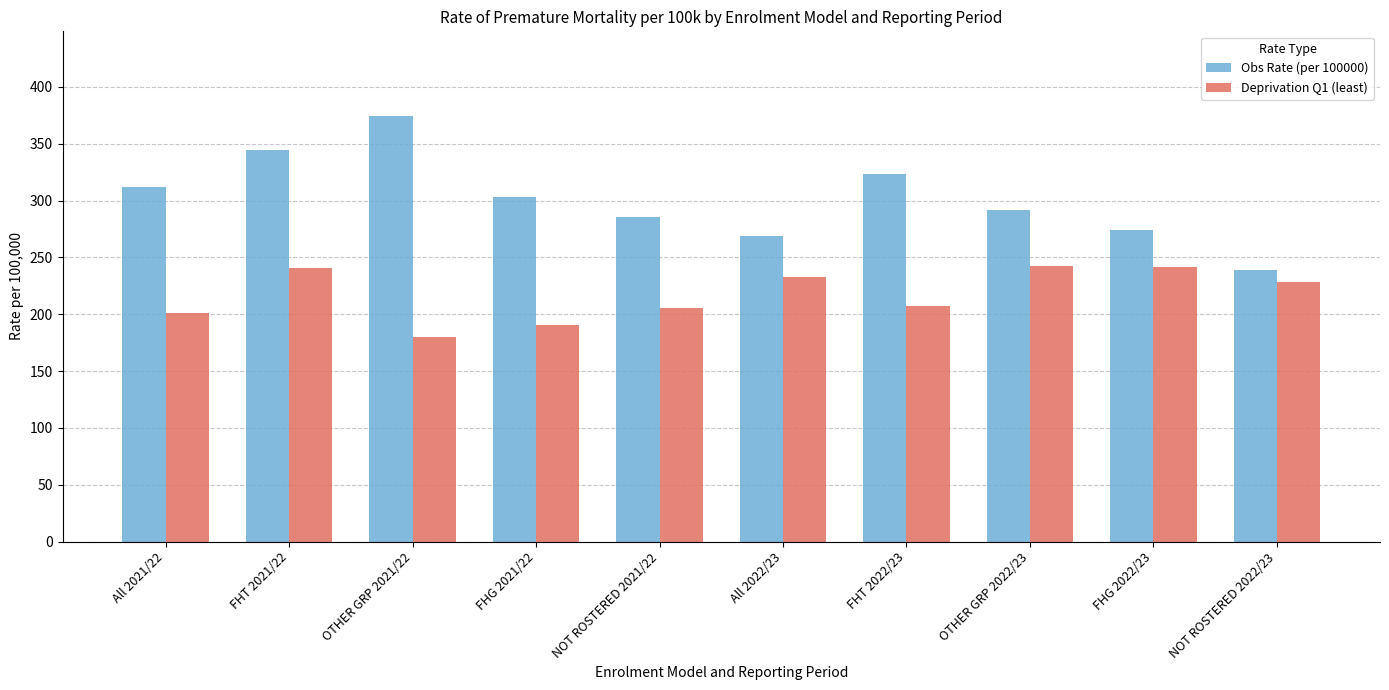

Are the bars horizontal?

No